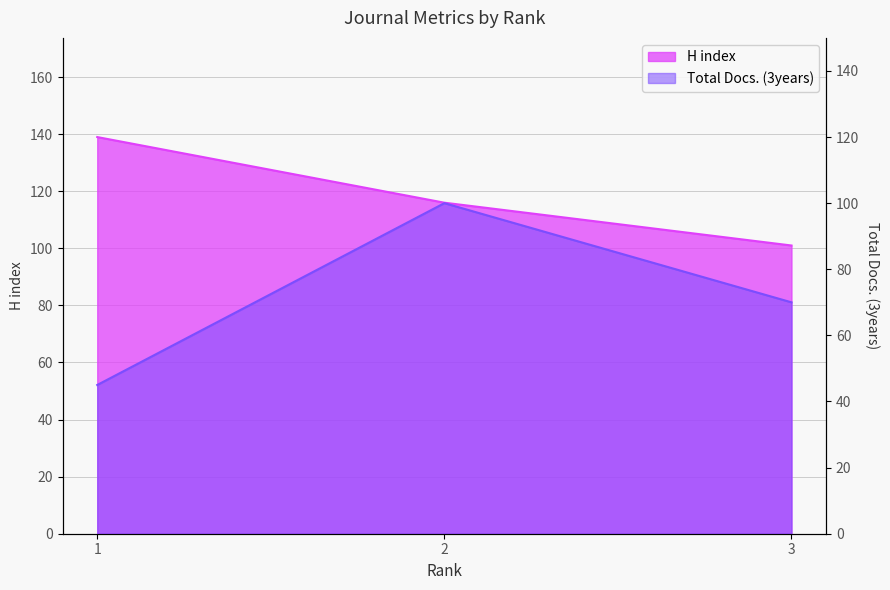

Reading left to right, extract all data points from this chart.

H index: 1=139	2=116	3=101
Total Docs. (3years): 1=45	2=100	3=70